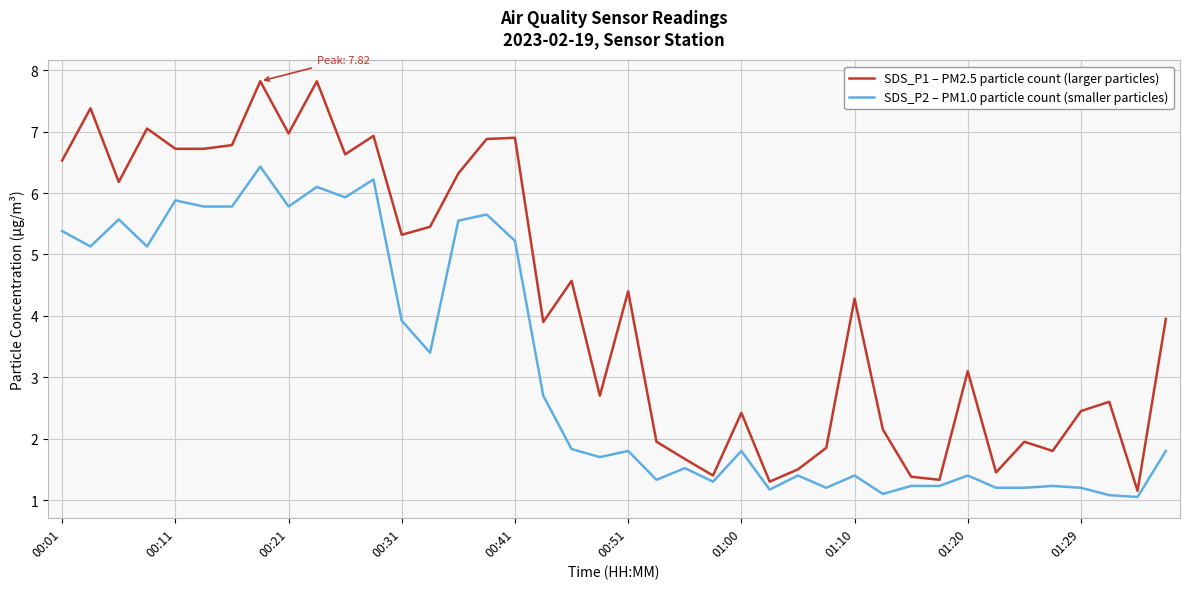

True or false: SDS_P1 – PM2.5 particle count (larger particles) and SDS_P2 – PM1.0 particle count (smaller particles) intersect in this chart.

False